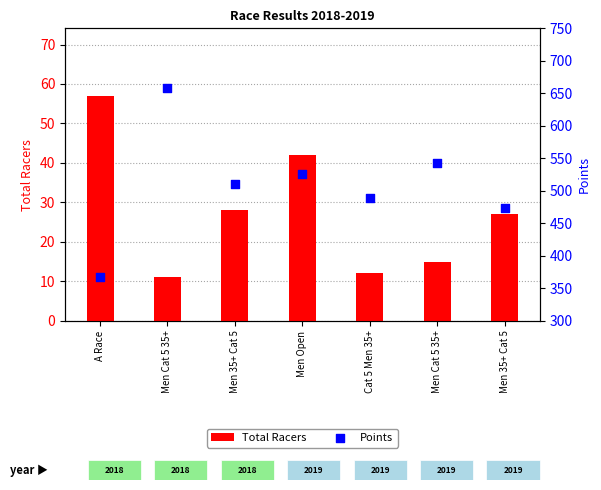

What are all the series names shown in the legend?

Total Racers, Points